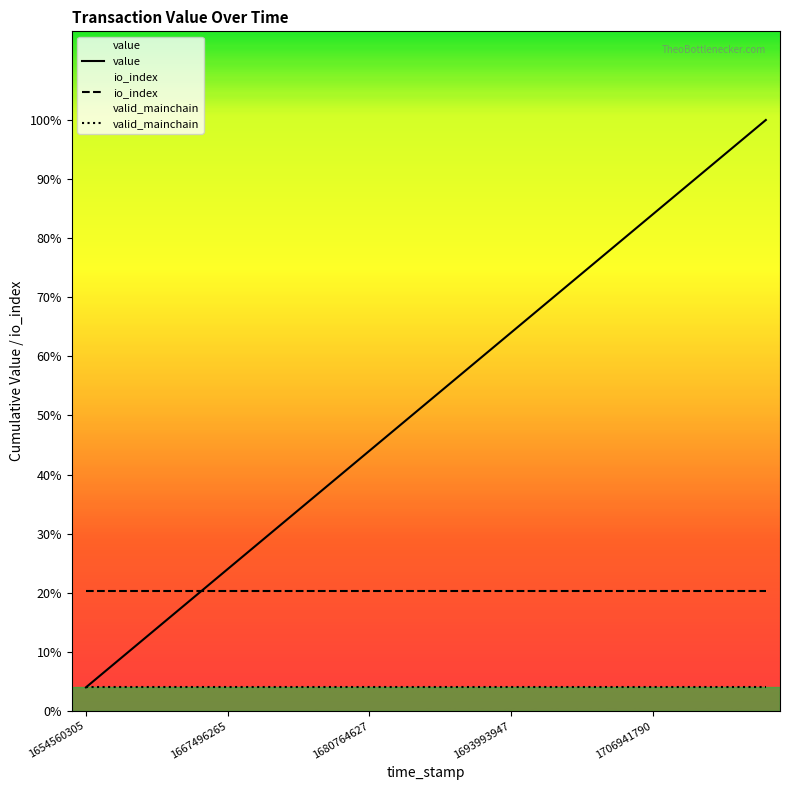

How many categories are shown in the chart?

25